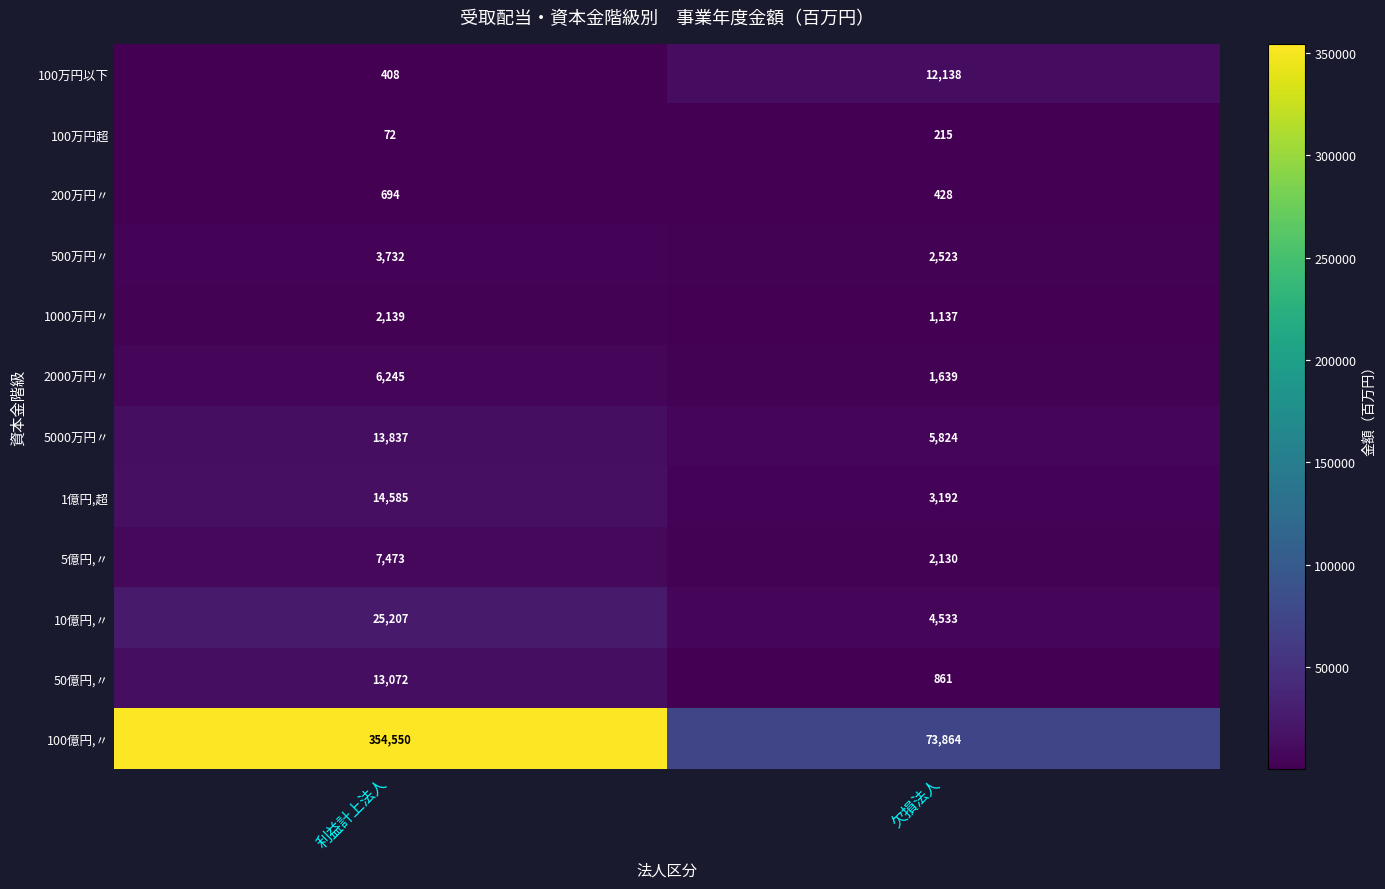

What is the total value across all series at 利益計上法人?

442014